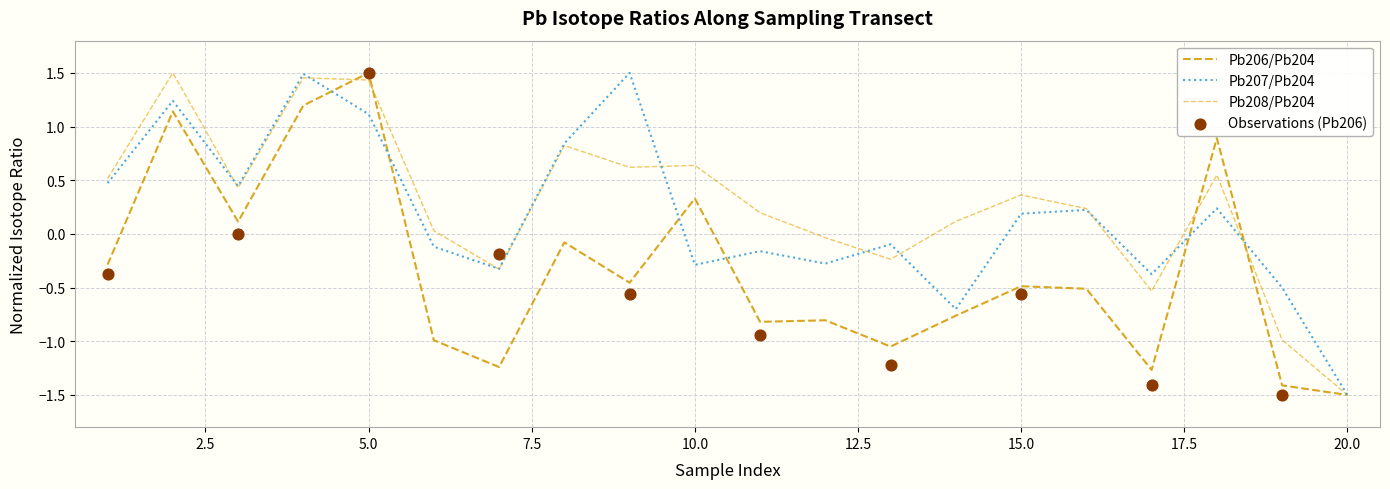

What are all the series names shown in the legend?

Pb206/Pb204, Pb207/Pb204, Pb208/Pb204